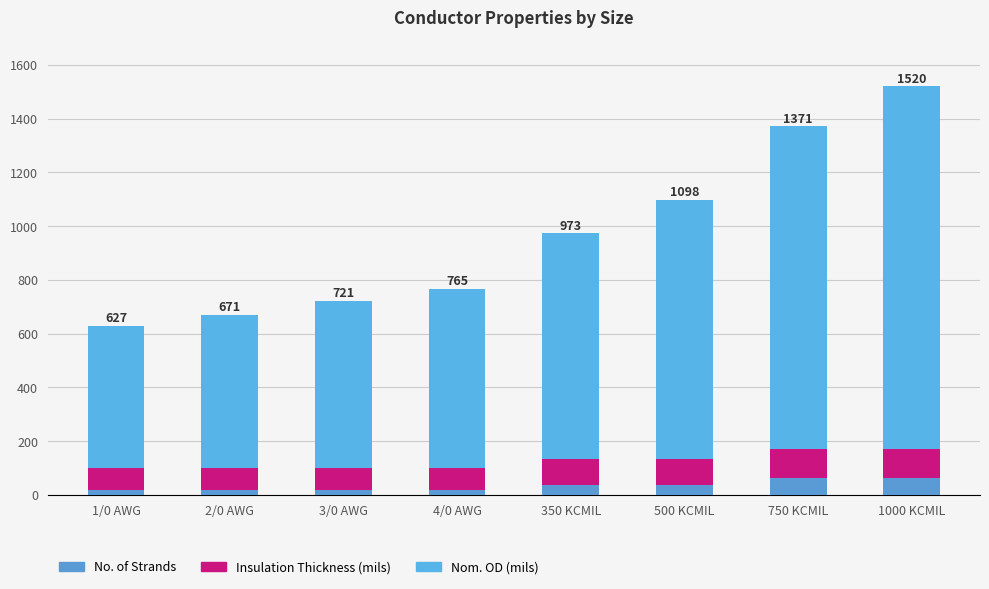

What is the label of the 6th bar from the left?

500 KCMIL